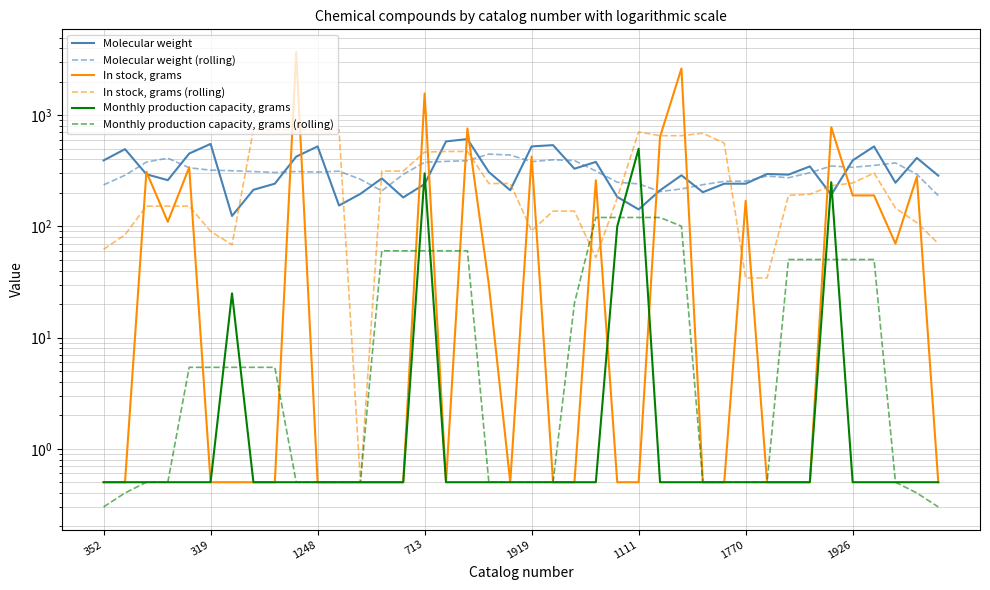

Reading left to right, extract all data points from this chart.

Molecular weight: 392.3	495.6	294.4	260.7	452.3	552.3	124.2	213.5	242.3	424.3	524.3	154.2	196.3	270.2	182.2	240.2	581.6	610.4	308.2	211.6	524.4	538.4	330.3	380.3	184.3	142.2	211.1	288.2	203.1	242.2	242.2	296.4	292.2	346.4	192.2	392.2	524.2	247.1	413.1	286.2
Molecular weight (rolling): 236.5	288.6	379.1	411.1	336.8	320.6	316.9	311.3	305.7	311.7	308.3	313.9	265.4	208.6	294.1	376.9	384.5	390.4	447.2	438.6	382.6	397.0	391.6	315.1	249.6	241.2	205.8	217.4	237.4	254.4	255.2	283.9	273.9	303.9	349.5	340.4	353.8	372.6	294.1	189.3
In stock, grams: 0.5	0.5	310.0	110.0	340.0	0.5	0.5	0.5	0.5	3700.0	0.5	0.5	0.5	0.5	0.5	1570.0	0.5	760.0	30.0	0.5	425.0	0.5	0.5	260.0	0.5	0.5	640.0	2635.0	0.5	0.5	170.0	0.5	0.5	0.5	780.0	190.0	190.0	70.0	280.0	0.5
In stock, grams (rolling): 62.2	84.2	152.2	152.2	152.2	90.3	68.4	740.4	740.4	740.4	740.4	740.4	0.5	314.4	314.4	466.3	472.2	472.2	243.2	243.2	91.3	137.3	137.3	52.4	180.3	707.2	655.3	655.3	689.2	561.3	34.4	34.4	190.3	194.3	232.2	246.1	302.0	146.1	108.1	70.1
Monthly production capacity, grams: 0.5	0.5	0.5	0.5	0.5	0.5	25.0	0.5	0.5	0.5	0.5	0.5	0.5	0.5	0.5	300.0	0.5	0.5	0.5	0.5	0.5	0.5	0.5	0.5	100.0	500.0	0.5	0.5	0.5	0.5	0.5	0.5	0.5	0.5	250.0	0.5	0.5	0.5	0.5	0.5
Monthly production capacity, grams (rolling): 0.3	0.4	0.5	0.5	5.4	5.4	5.4	5.4	5.4	0.5	0.5	0.5	0.5	60.4	60.4	60.4	60.4	60.4	0.5	0.5	0.5	0.5	20.4	120.3	120.3	120.3	120.3	100.4	0.5	0.5	0.5	0.5	50.4	50.4	50.4	50.4	50.4	0.5	0.4	0.3